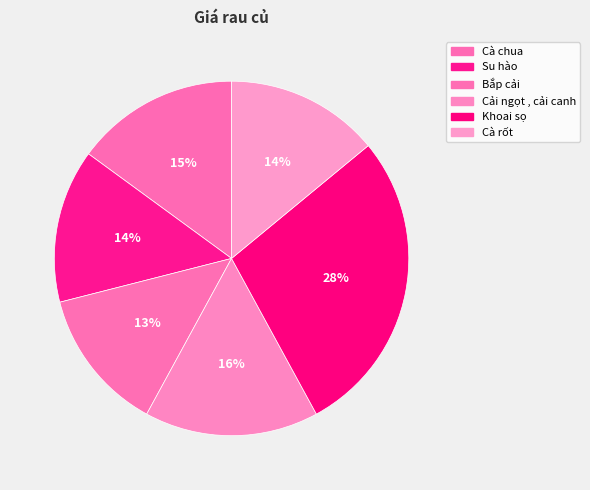

Which category has the biggest portion of the pie?

Khoai sọ